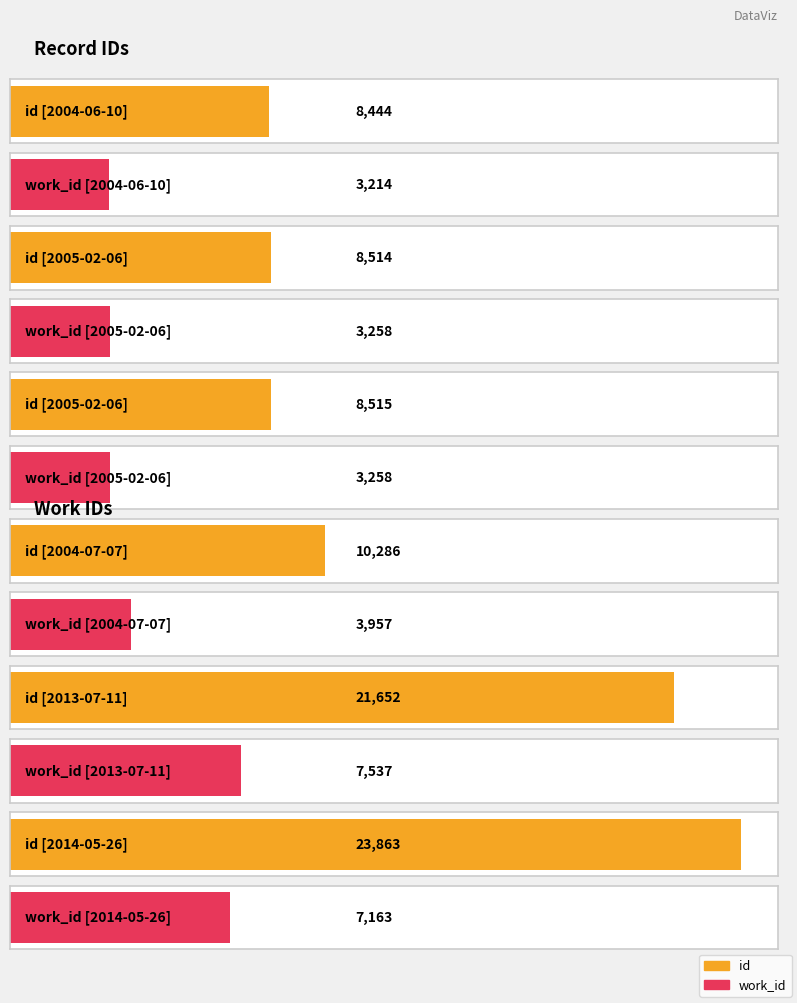

Is it true that work_id equals 7537 at 2013-07-11?

True